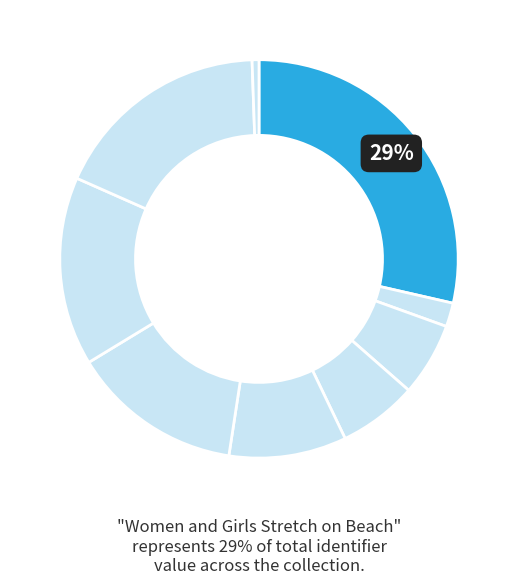

Count the number of slices in the pie.

9